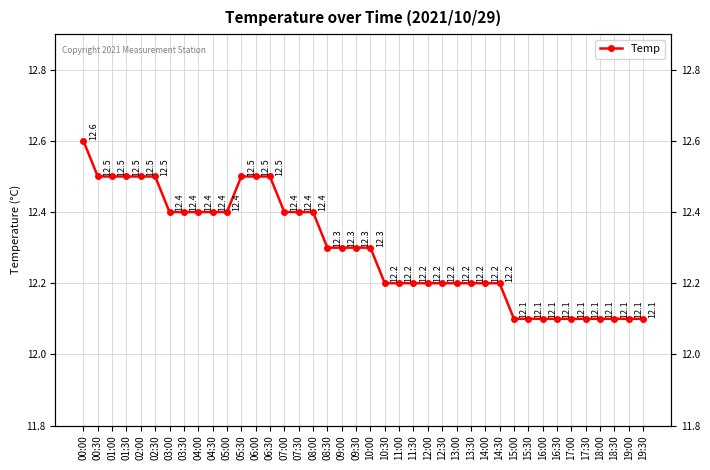

The value at 16:00 is 12.1. True or false?

True